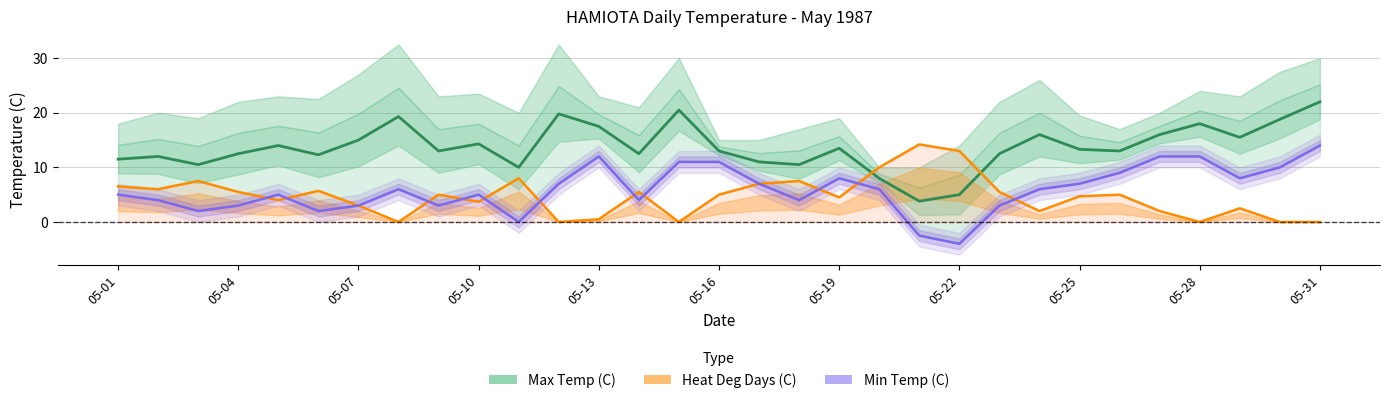

What is the total value across all series at 05-25?

25.0